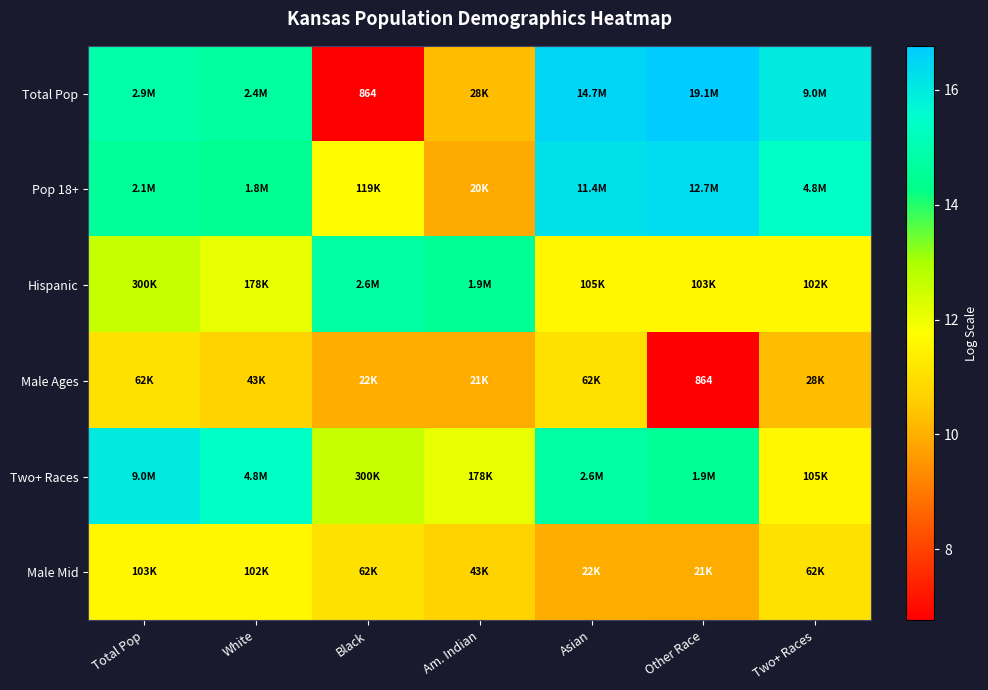

What is the minimum value shown in the chart?

6.8